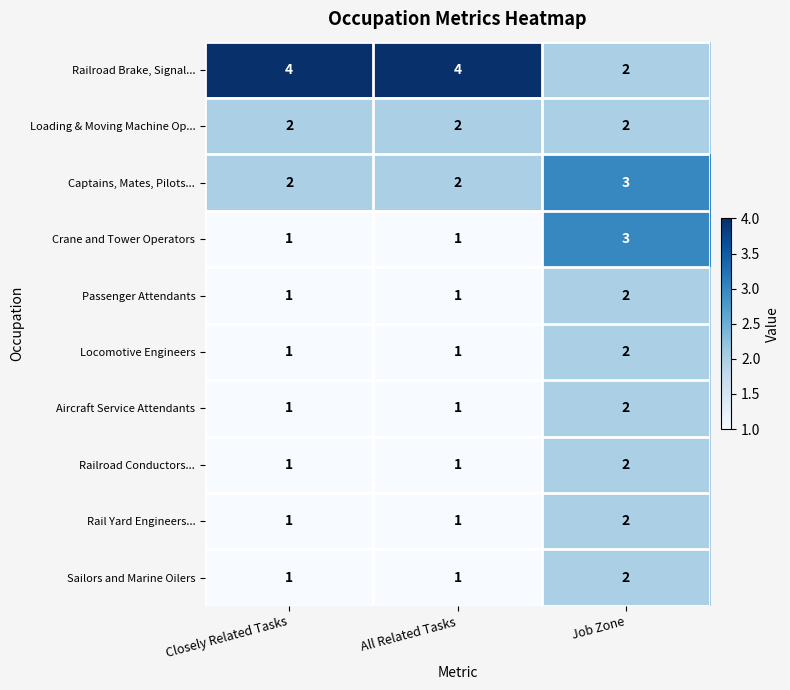

Is it true that Locomotive Engineers equals 2 at Closely Related Tasks?

False